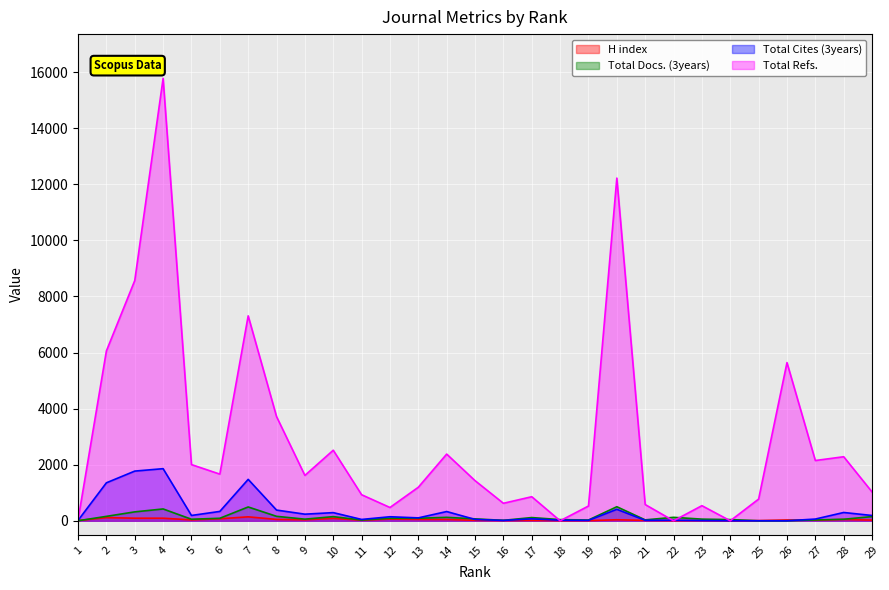

What is the difference between the Total Docs. (3years) values at 26 and 27?

30